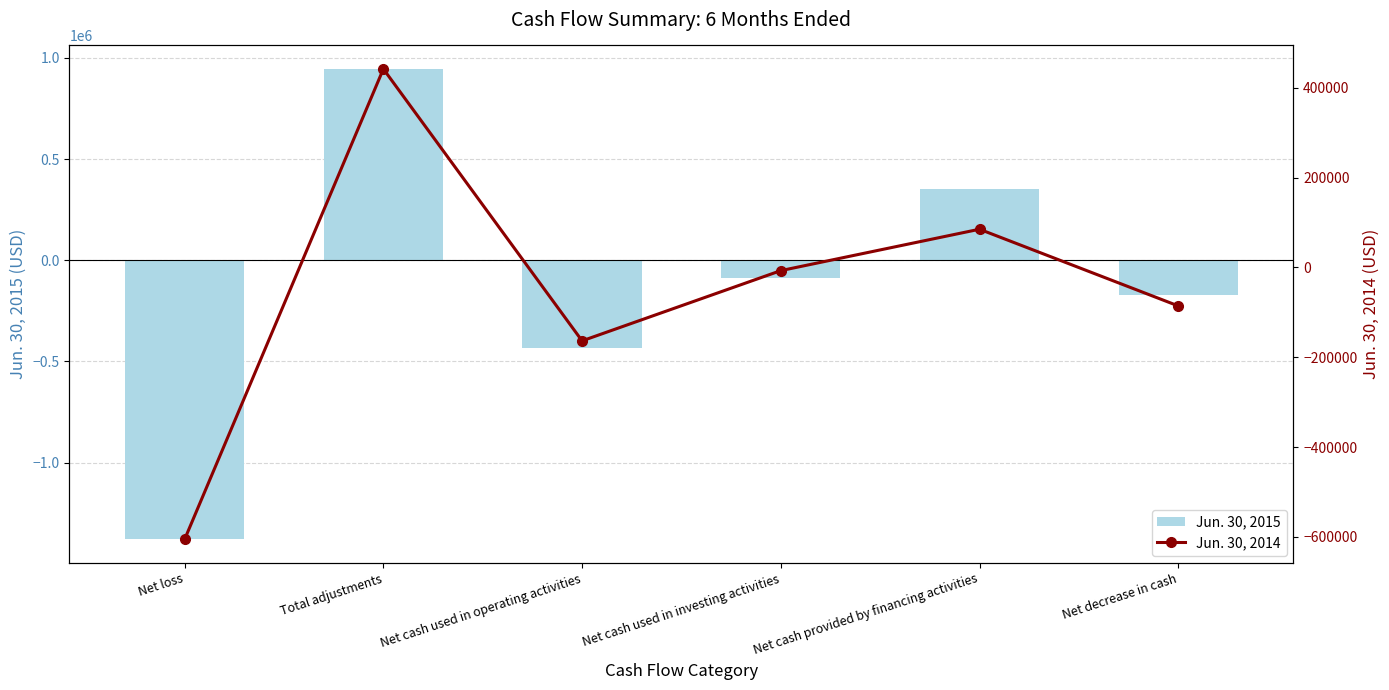

What is the greatest value displayed?

945379